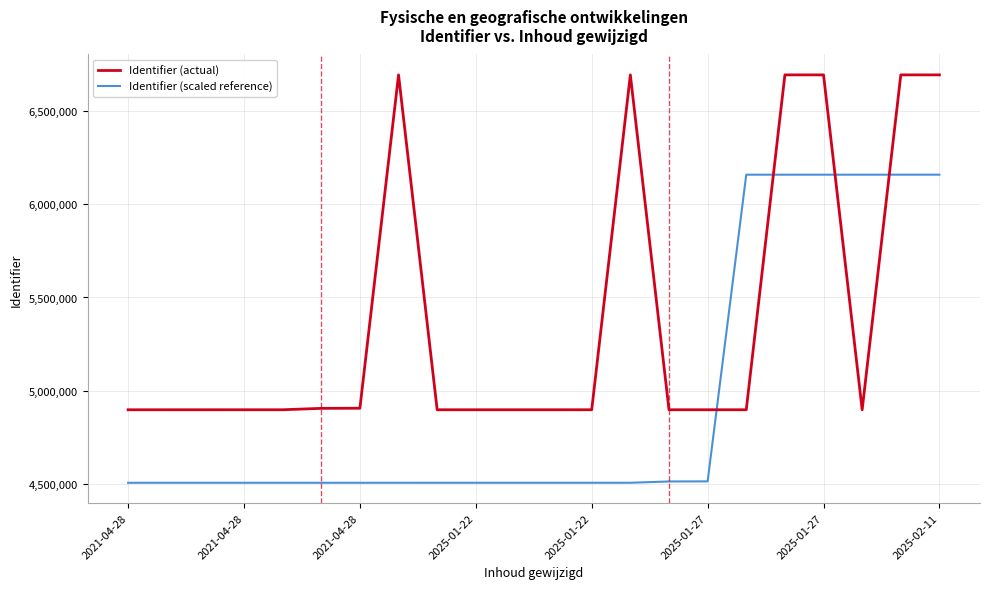

Which series has the widest spread of values?

Identifier (actual)